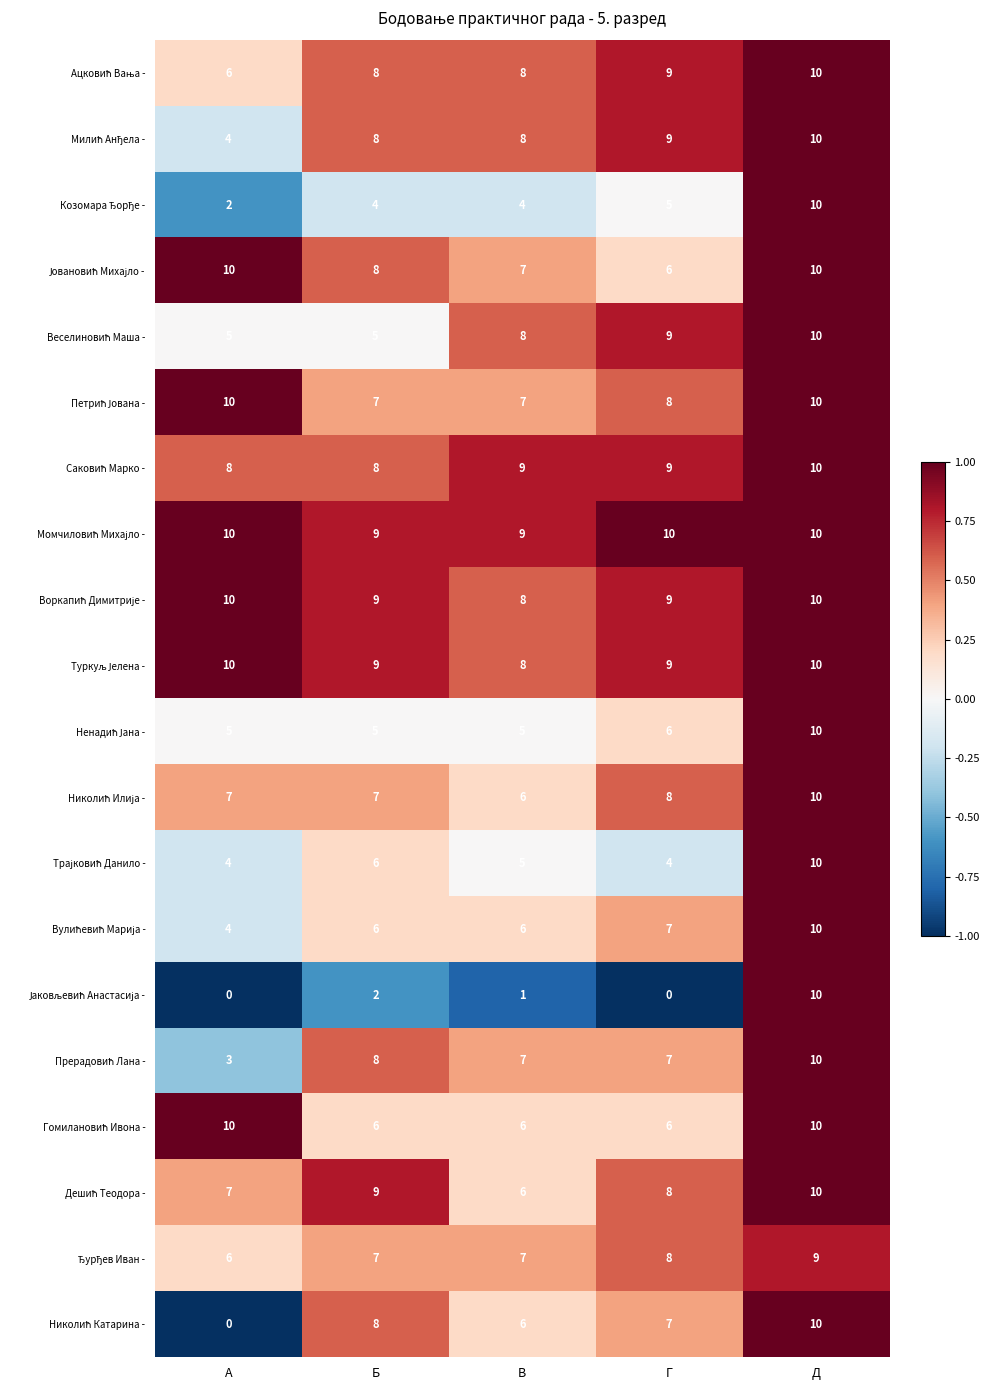

What is the total value across all series at А?

121